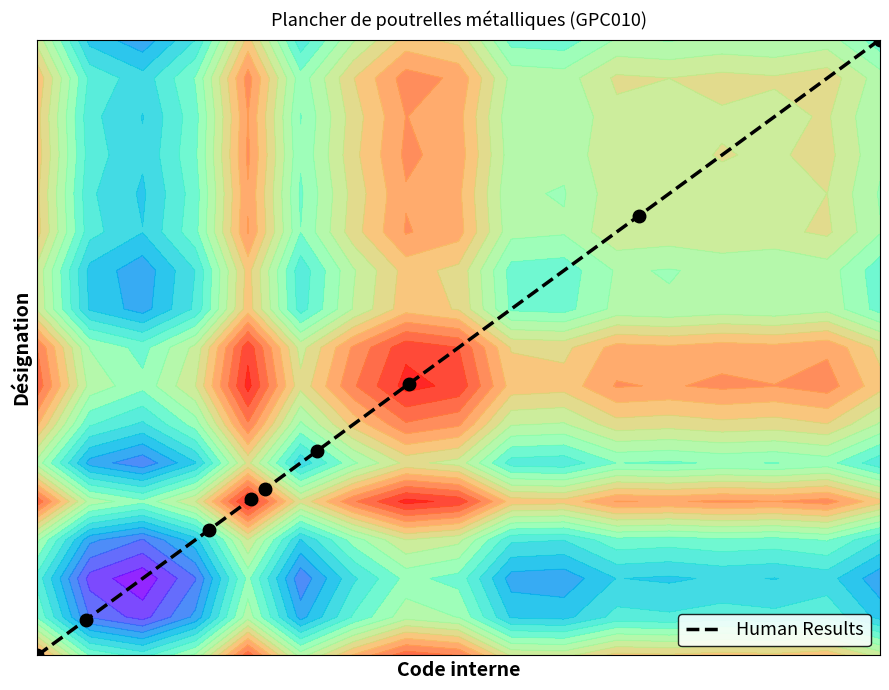

What is the difference between the maximum and minimum values?

1.0